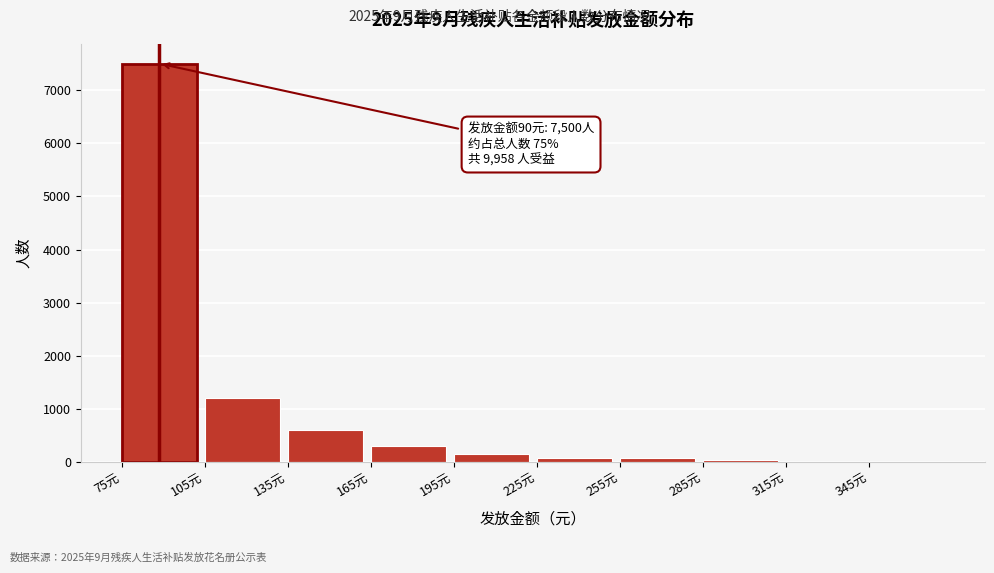

Over which range of the x-axis is the bar tallest?

75 to 105